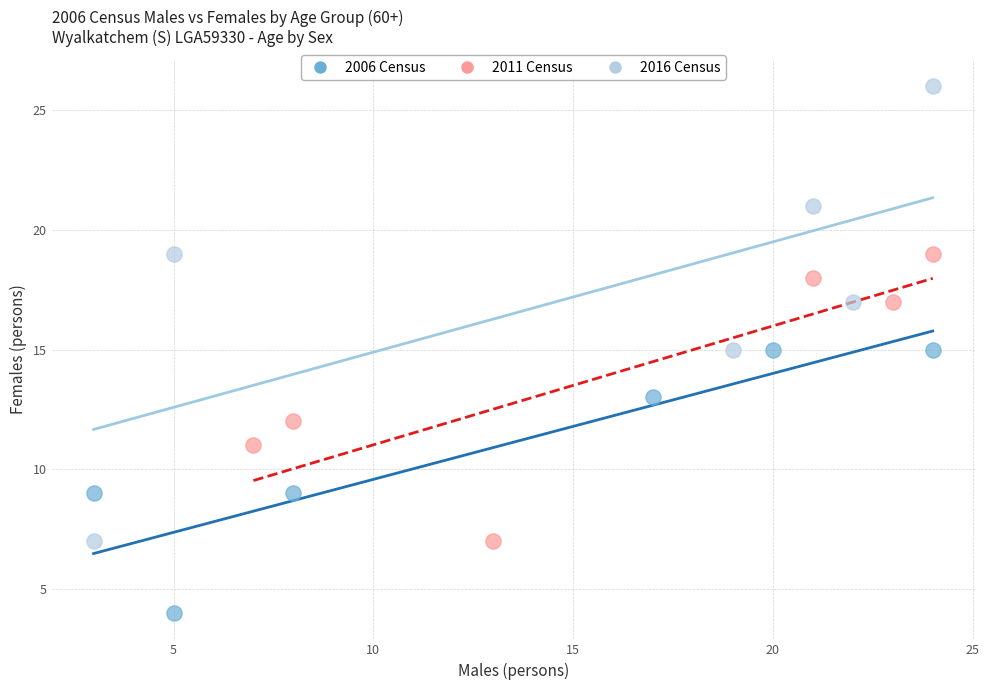

Which series reaches the minimum Y coordinate?

2006 Census